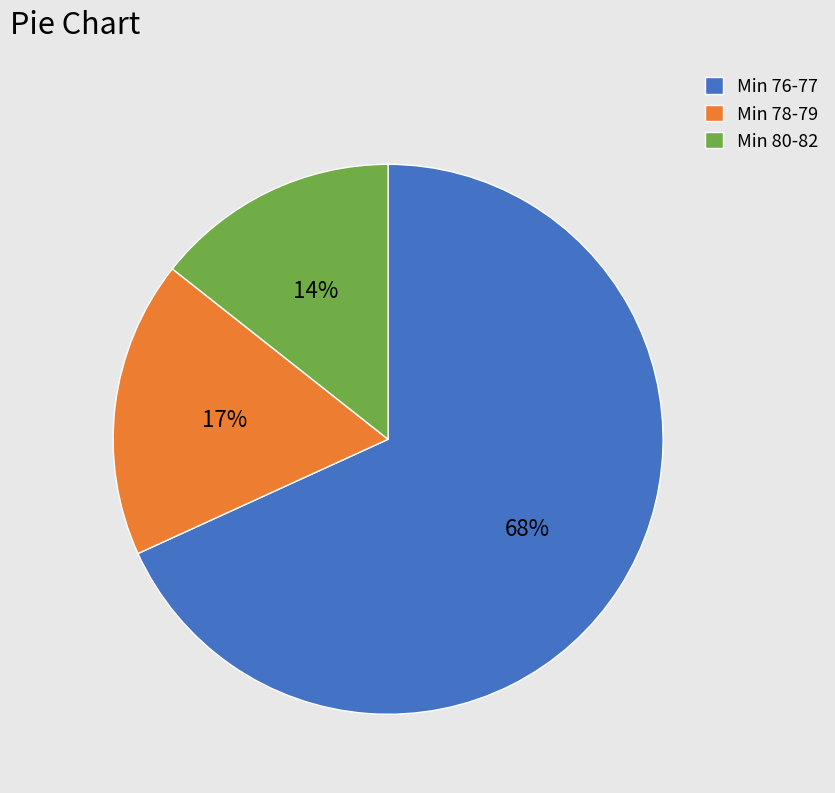

To the nearest percent, what is the difference between the Min 78-79 and Min 80-82 slice percentages?

3%